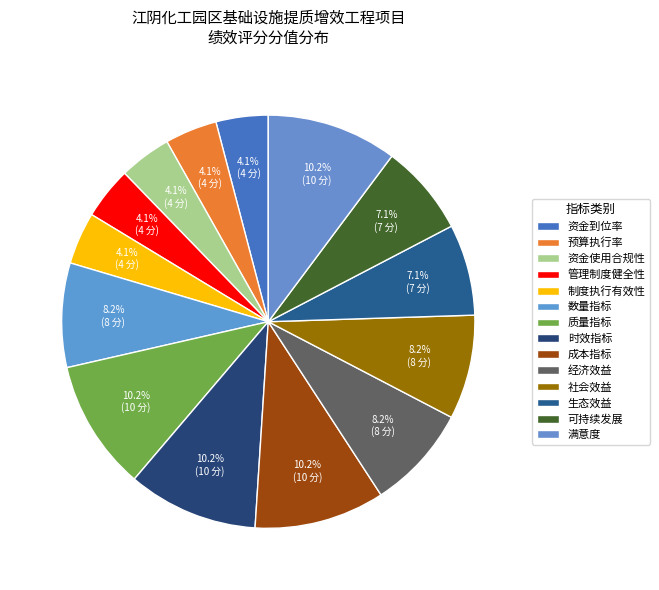

How many slices are in this pie chart?

14